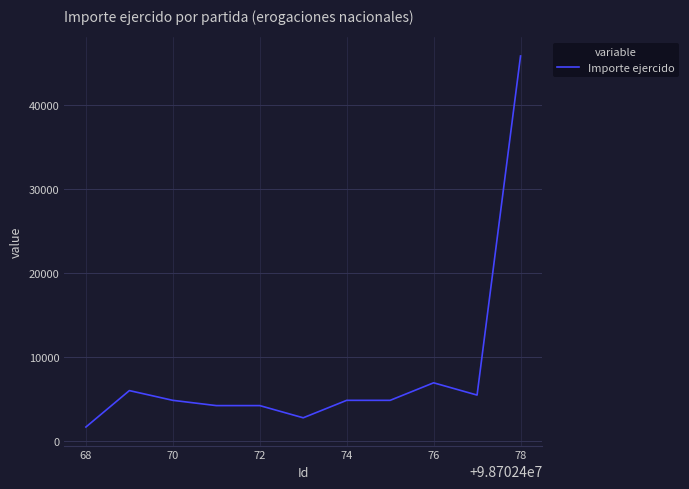

How many series are shown in this chart?

1